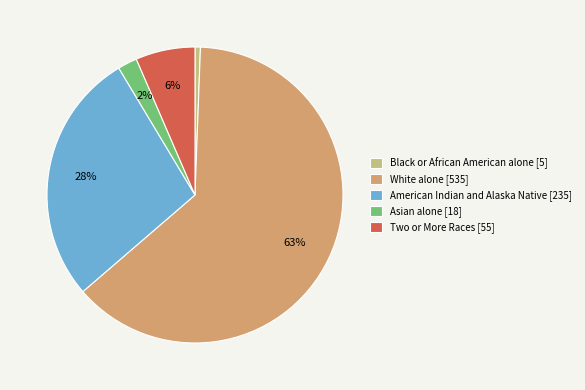

To the nearest percent, what is the difference between the largest and smallest slice percentages?

62%